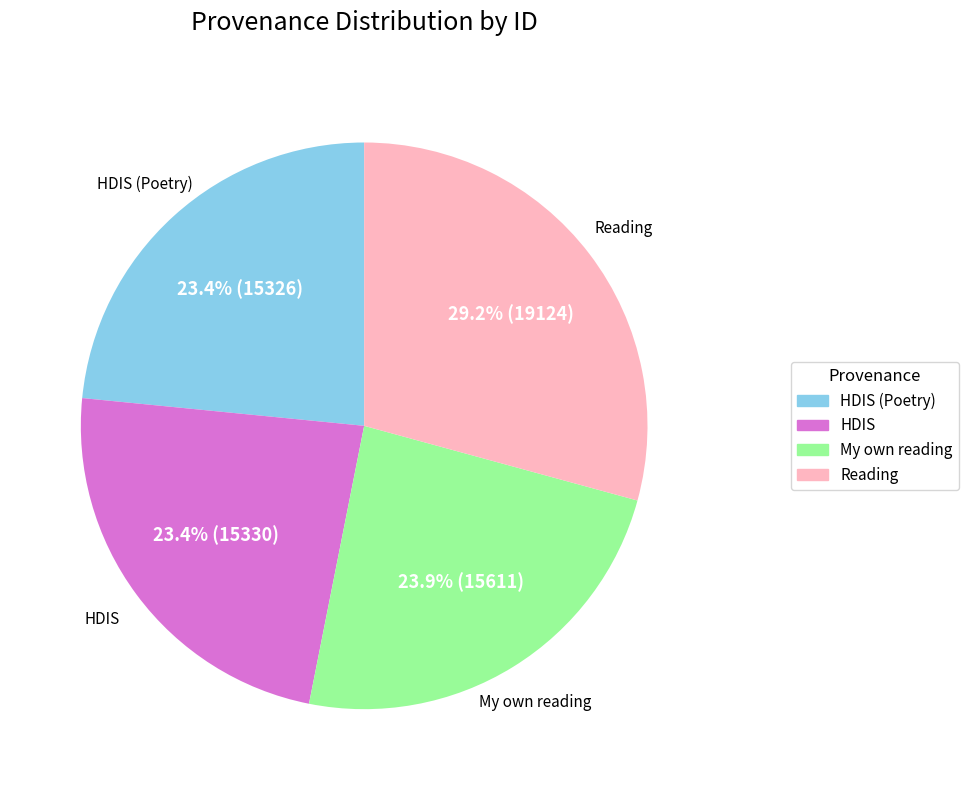

Is there any slice that represents more than half of the pie?

No